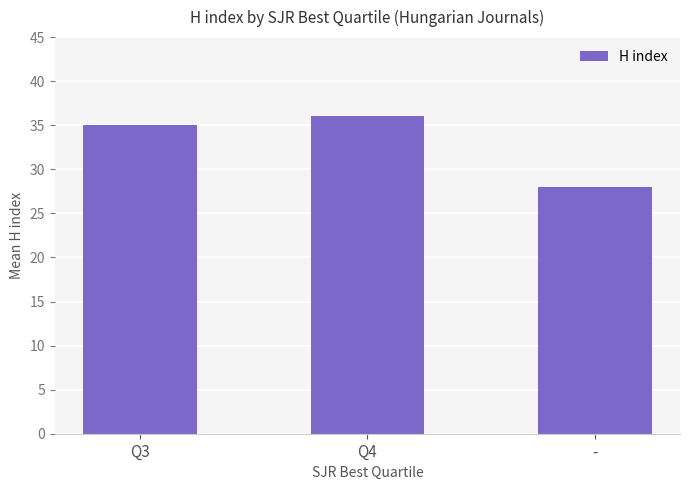

Rank the categories by value from highest to lowest.

Q4, Q3, -